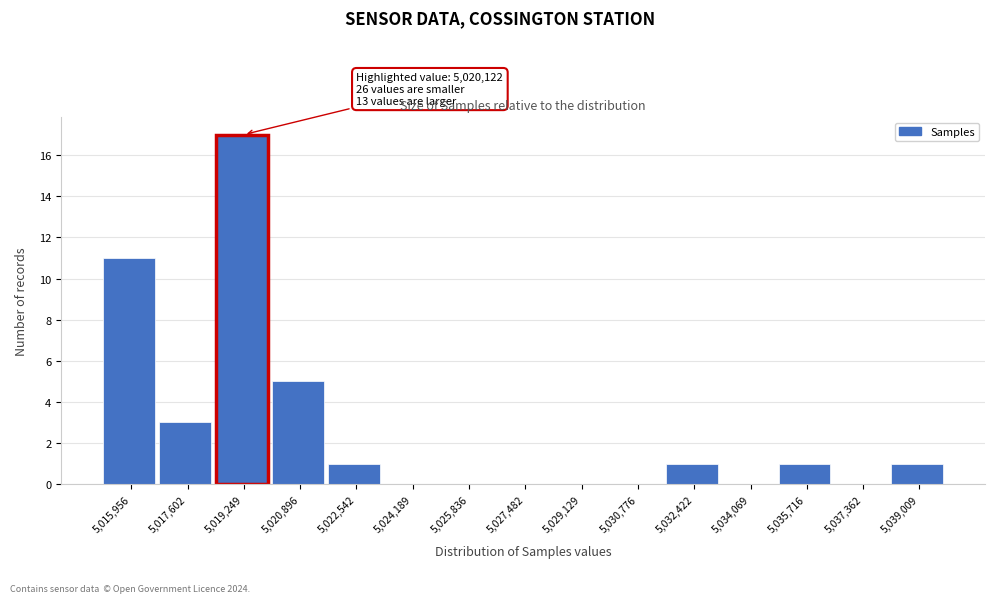

Reading left to right, list all the values displayed in this chart.

5,015,956=11	5,017,602=3	5,019,249=17	5,020,896=5	5,022,542=1	5,024,189=0	5,025,836=0	5,027,482=0	5,029,129=0	5,030,776=0	5,032,422=1	5,034,069=0	5,035,716=1	5,037,362=0	5,039,009=1